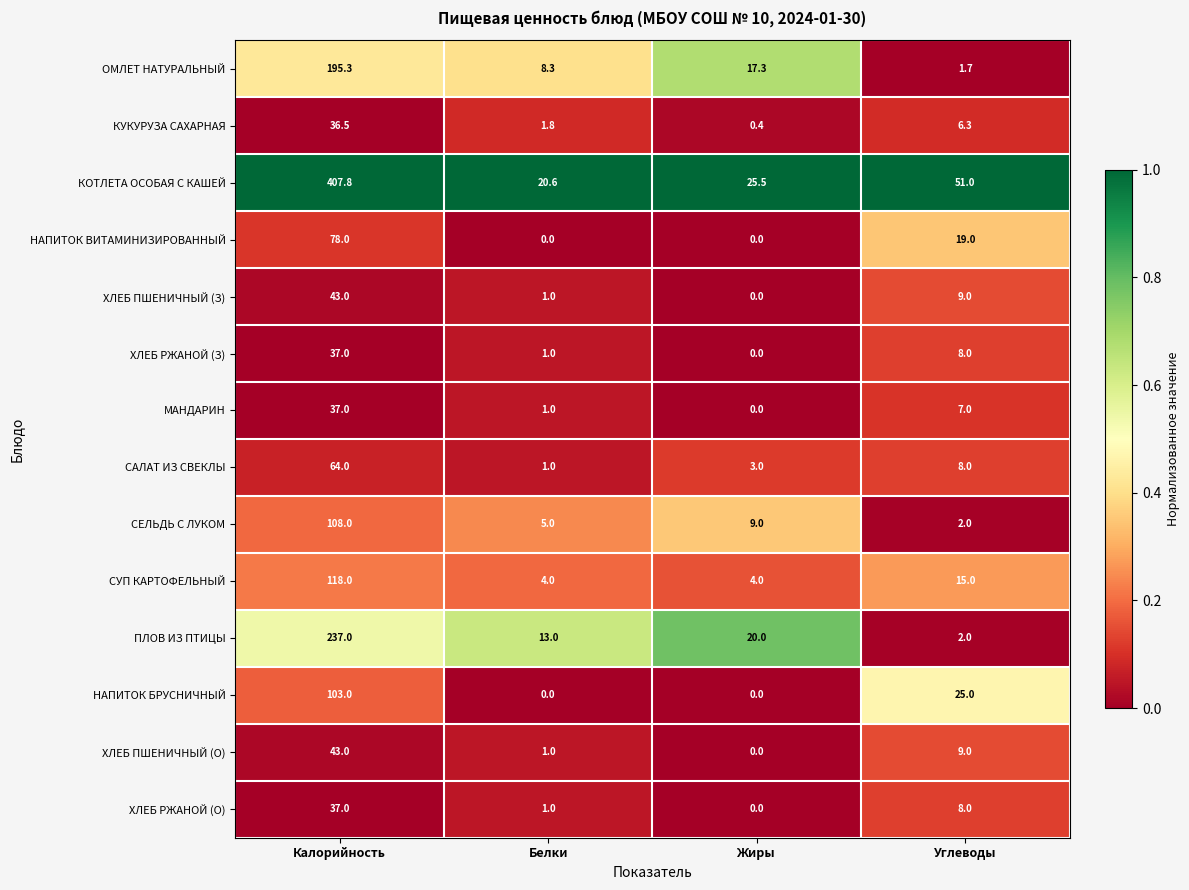

Where does the ХЛЕБ ПШЕНИЧНЫЙ (О) series first go above 9?

Калорийность